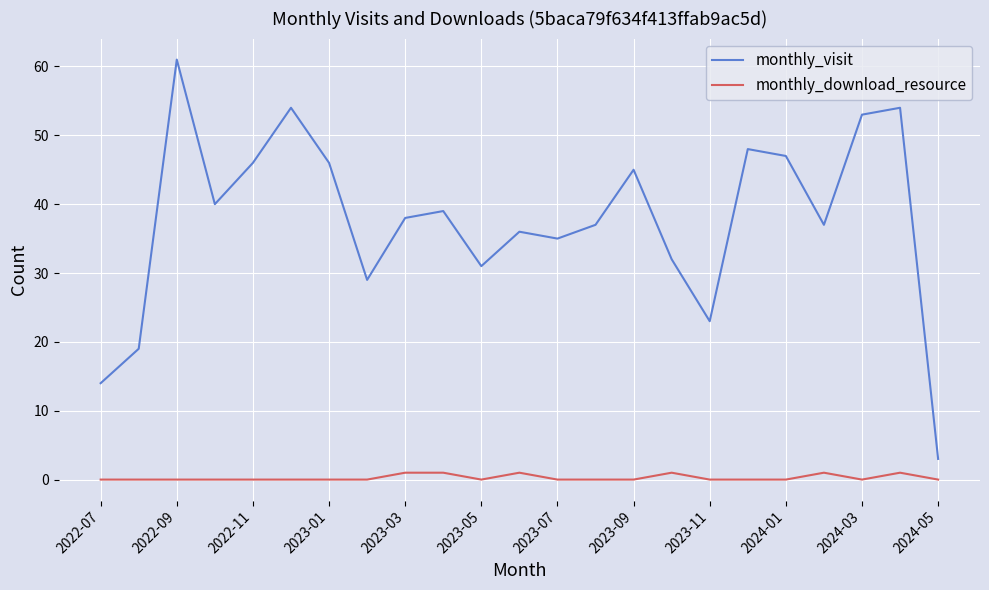

What is the difference between the maximum and minimum values in the monthly_visit series?

58